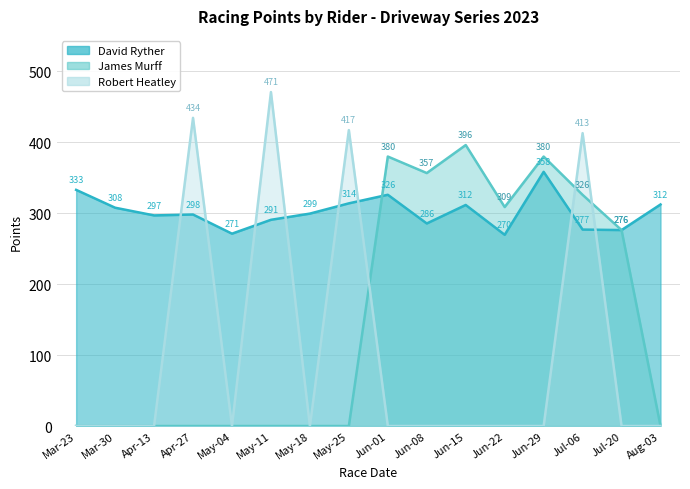

Is it true that James Murff equals 0.0 at 2023-05-25?

True